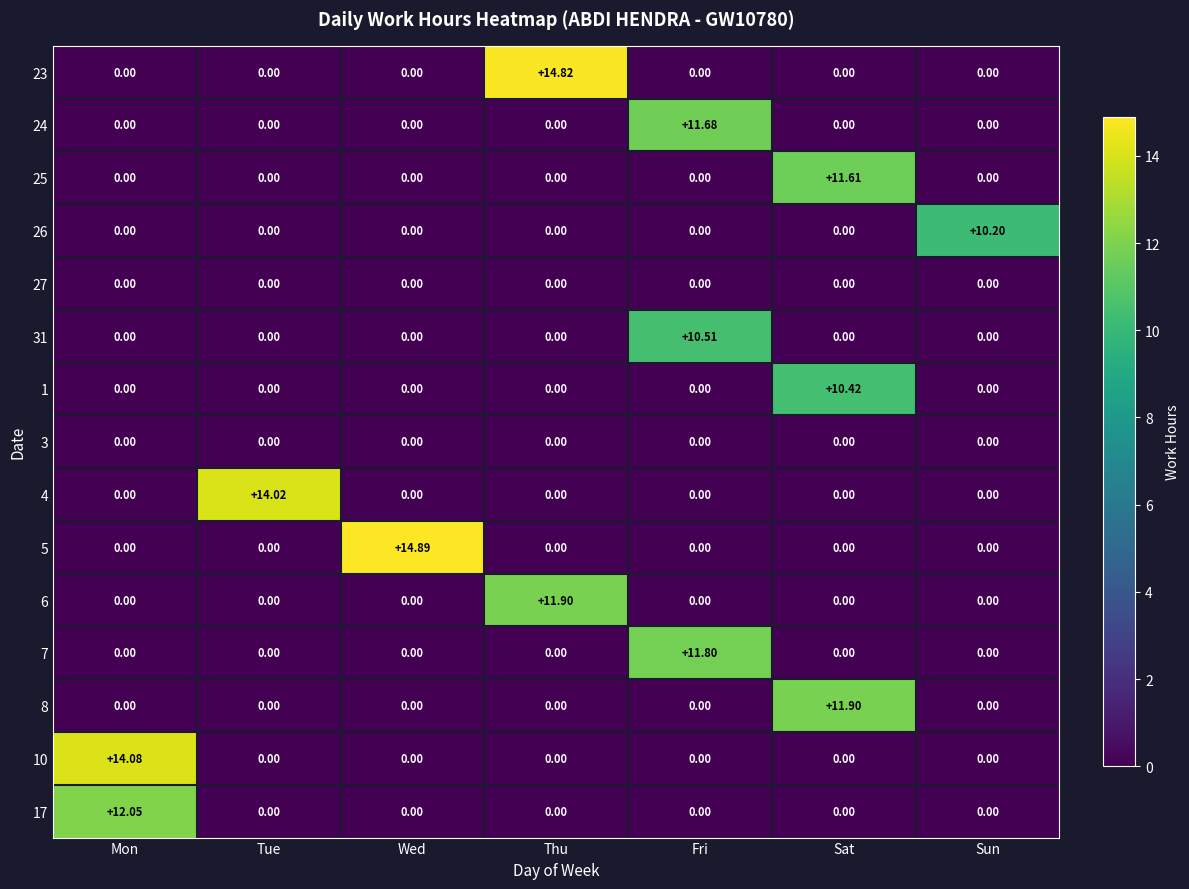

At which category is the sum across all series the highest?

Fri